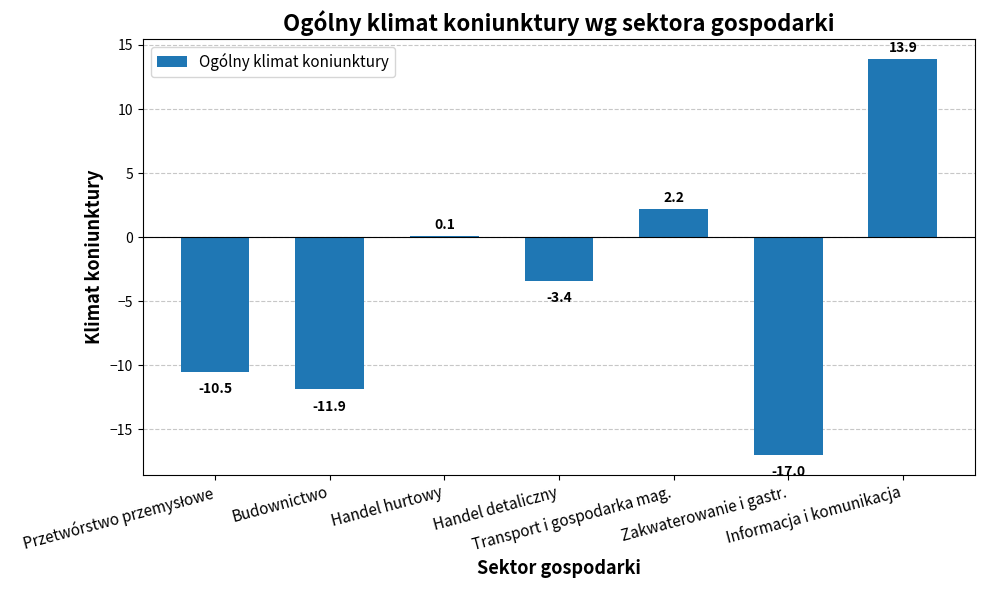

How many data points are above -3?

3